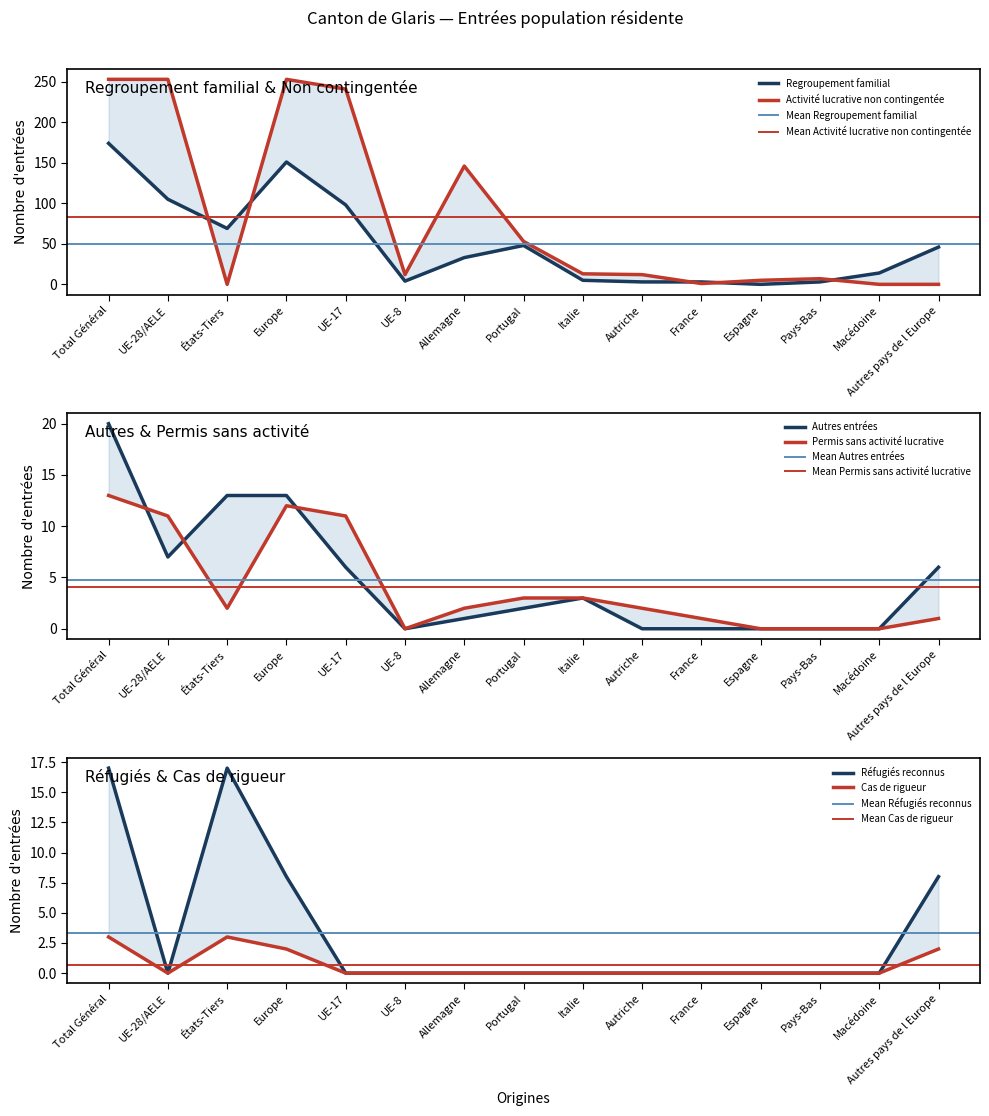

Is it true that Cas de rigueur equals 0 at Allemagne?

True